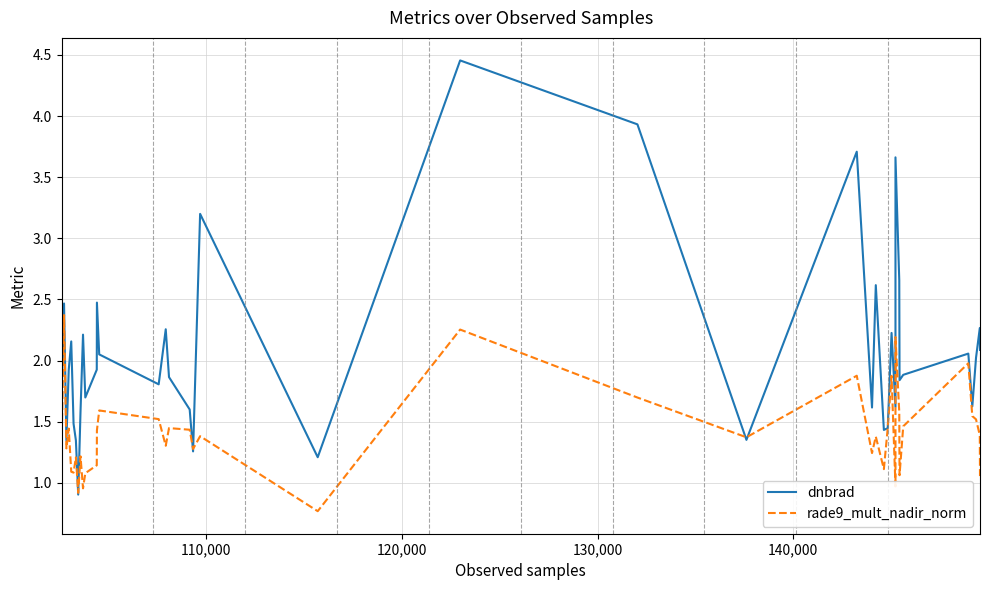

Is the value of rade9_mult_nadir_norm at 36 greater than the value of dnbrad at 13?

No